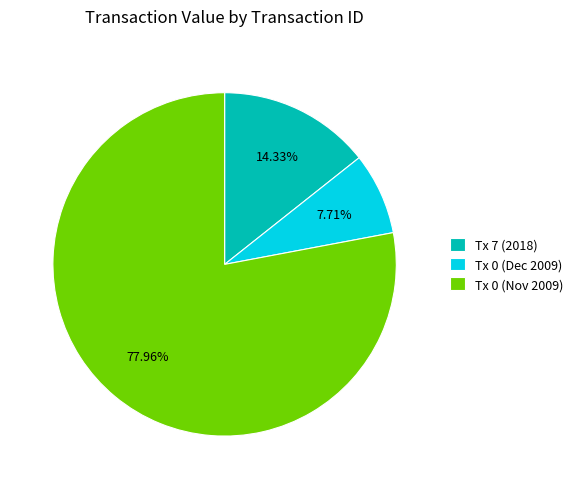

Count the number of slices in the pie.

3